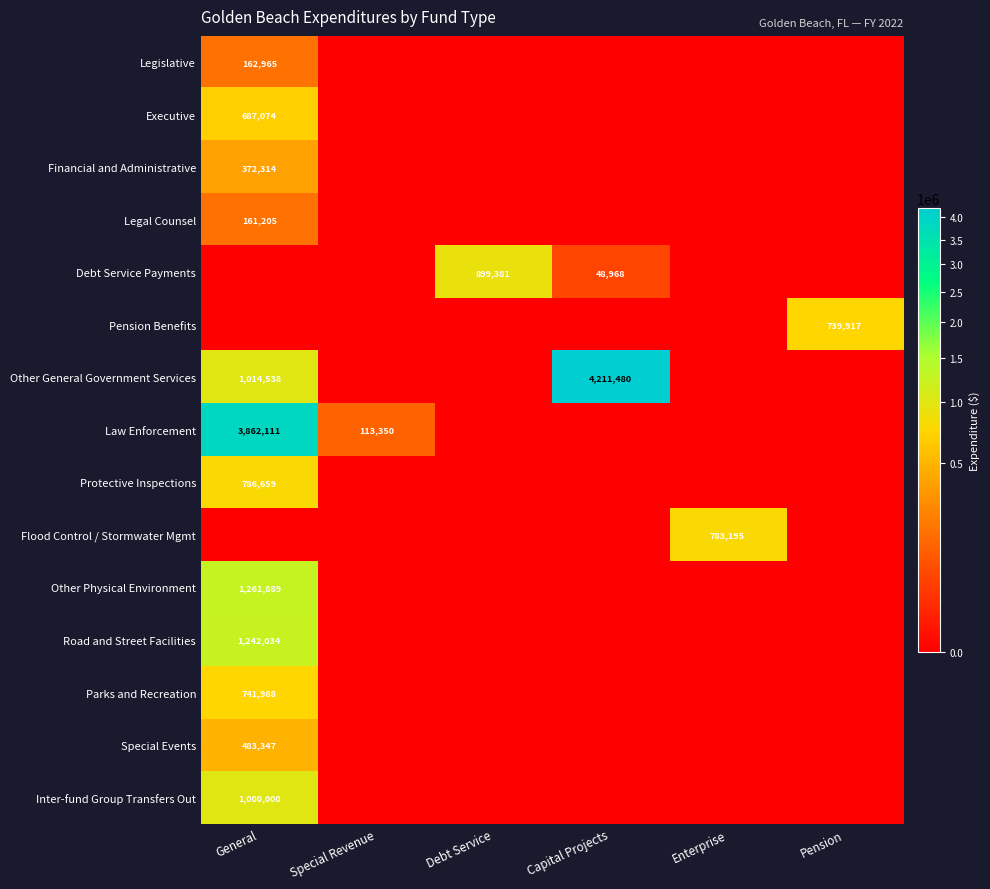

Is it true that Special Events equals 798394 at General?

False